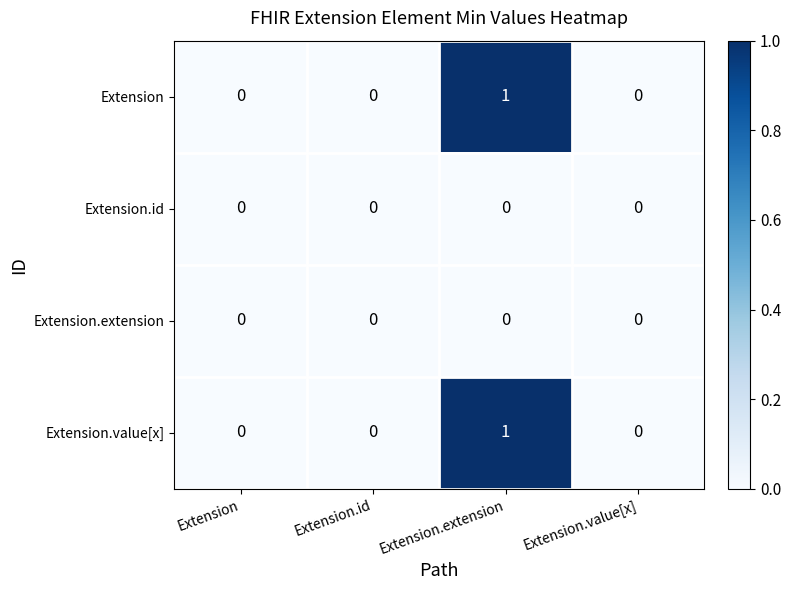

Is it true that Extension equals 0 at Extension.id?

True